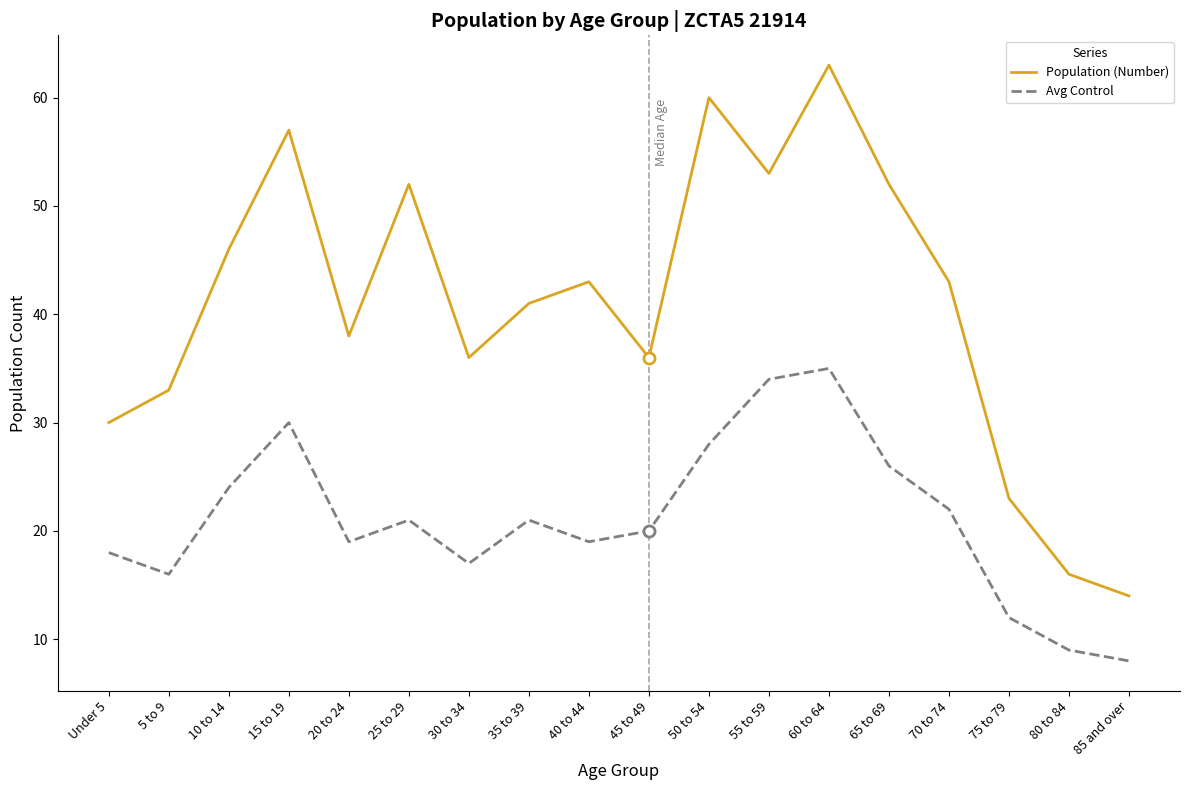

Does the chart display data point markers on the line(s)?

No